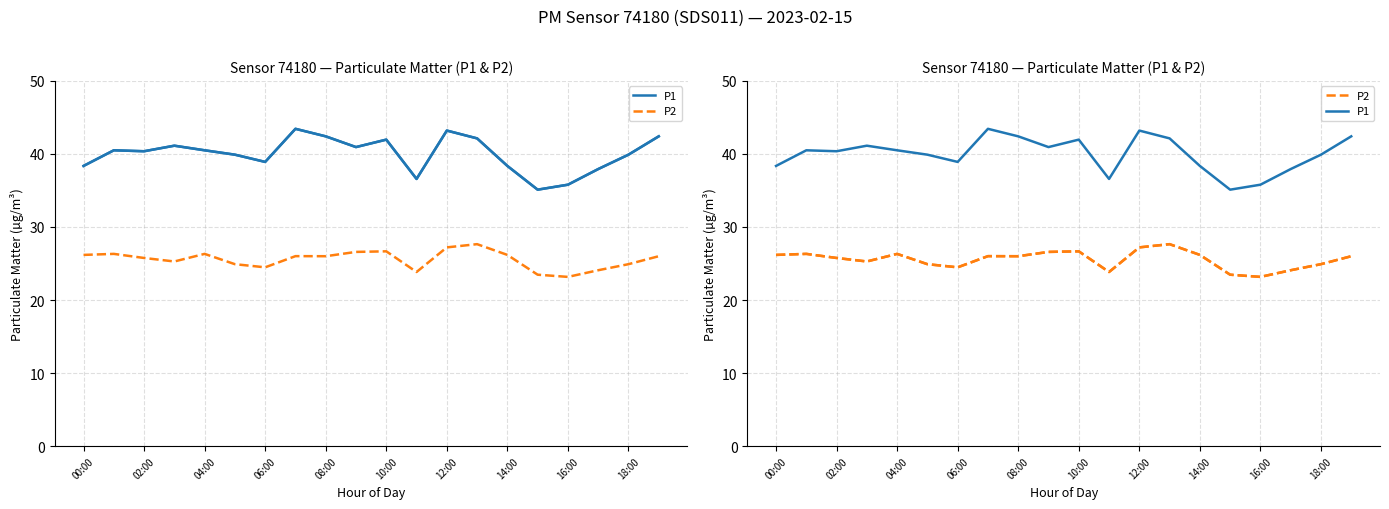

What is the value of the P1 point at the 12th from the left?

36.6